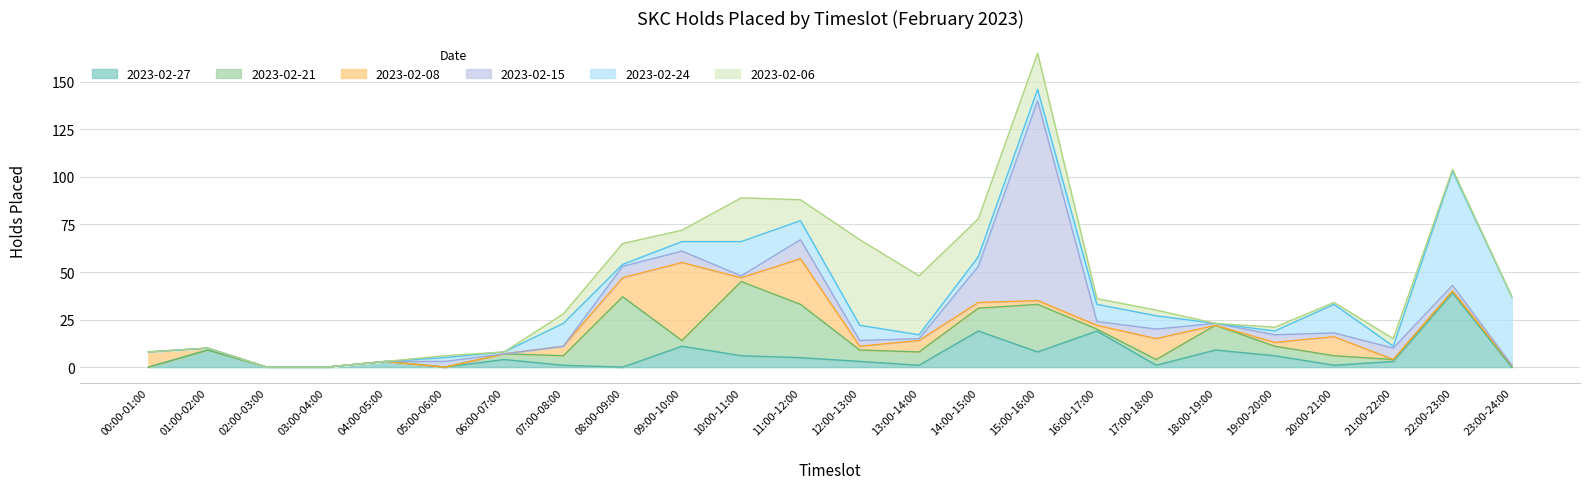

How many data points in 2023-02-08 are less than 2?

10